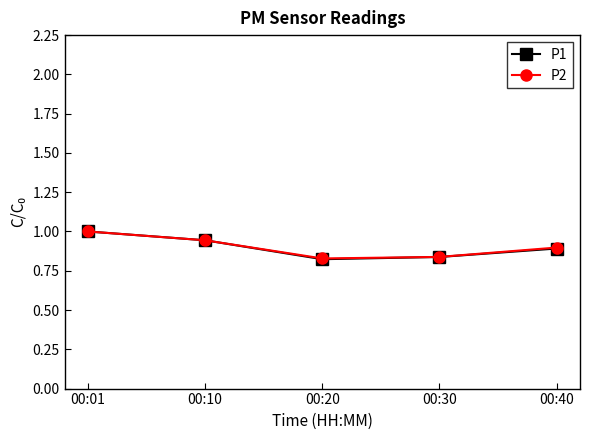

Which series has the widest spread of values?

P1